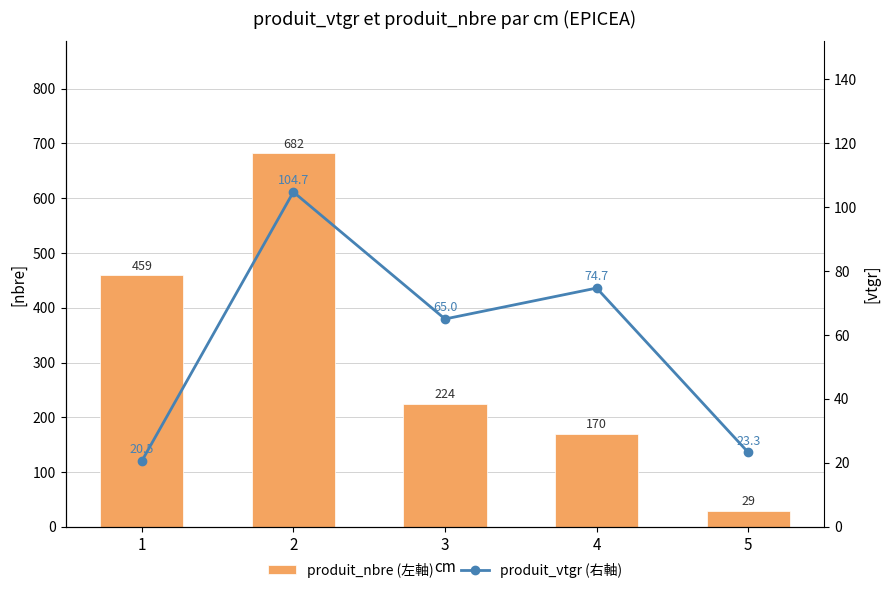

What is the approximate value of produit_vtgr (右軸) at 5?

23.3